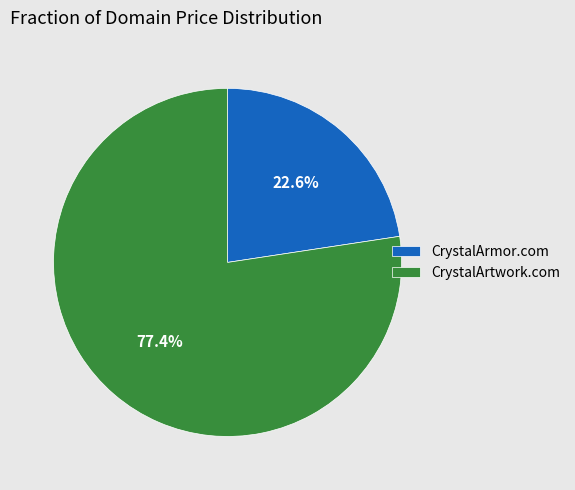

Combined, do CrystalArtwork.com and CrystalArmor.com account for over 50%?

Yes